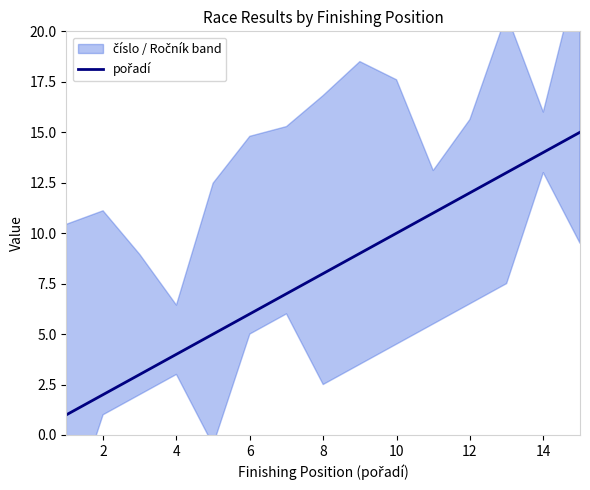

Reading left to right, list all the values displayed in this chart.

1	2	3	4	5	6	7	8	9	10	11	12	13	14	15